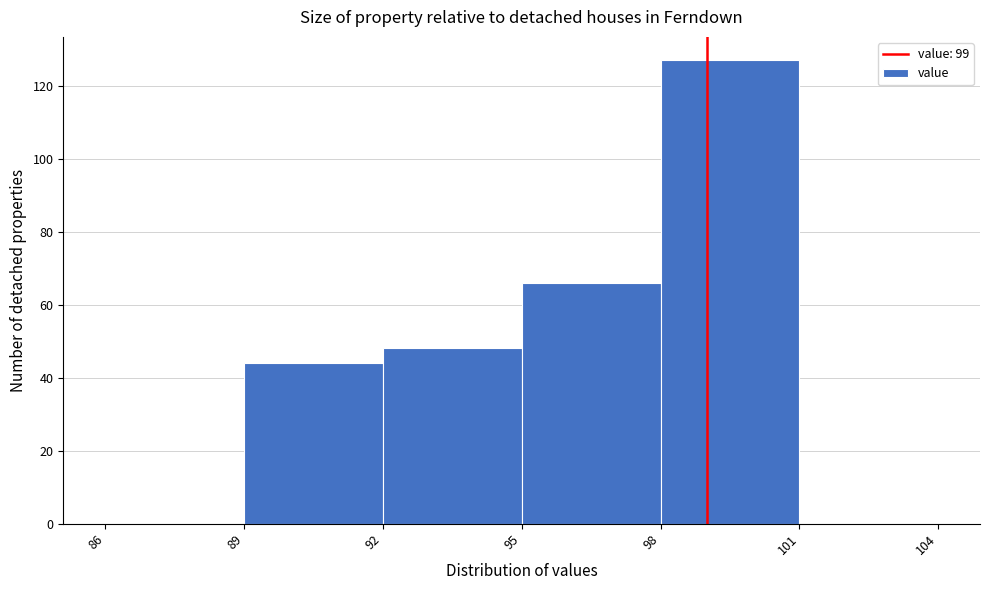

What is the height of the bar covering 92 to 95 on the x-axis? The values are not printed on the chart, so give them approximately, as read against the axis.

48